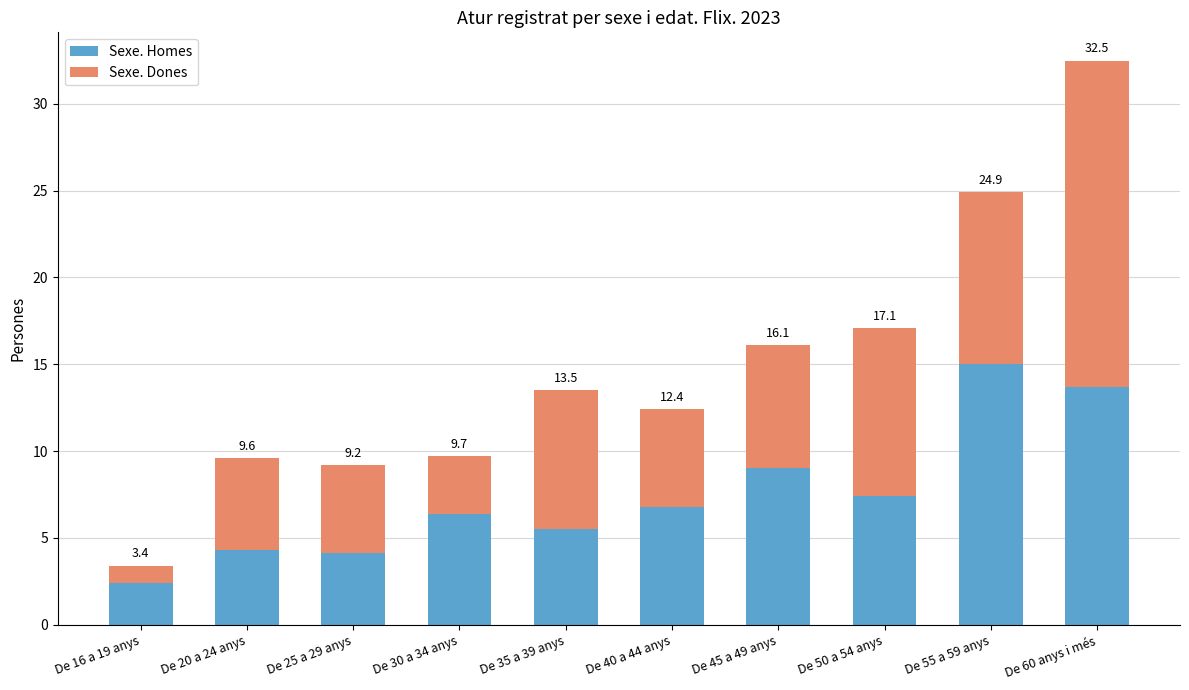

How many bars are there in total?

10